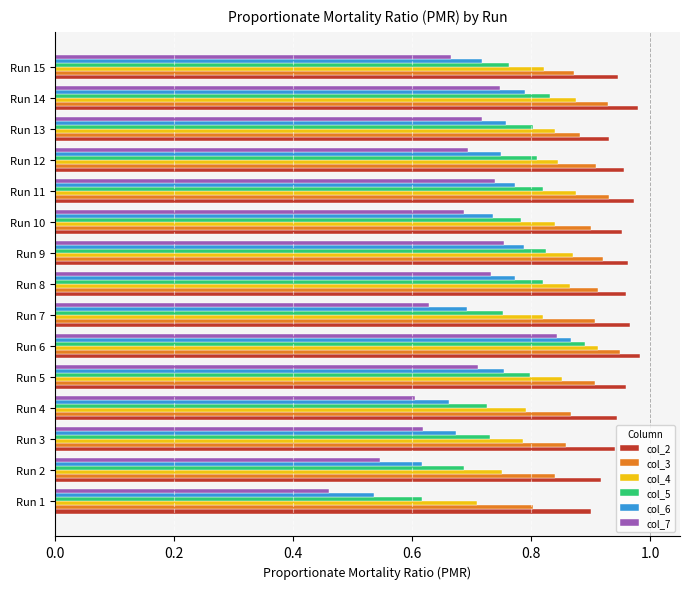

What is the sum of the col_4 values at Run 2 and Run 12?

1.6